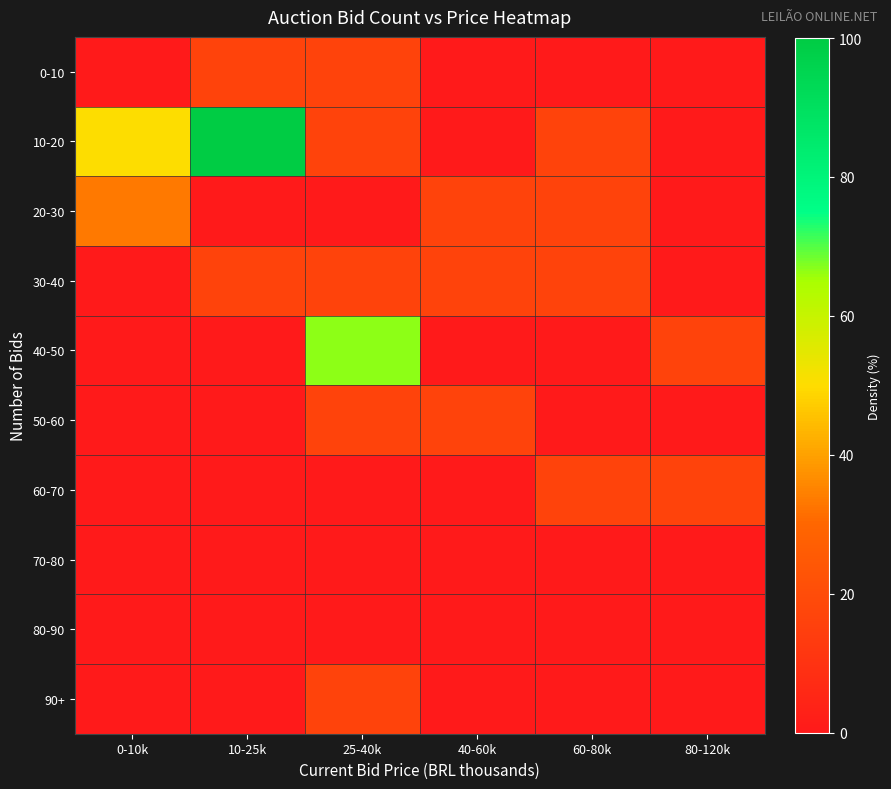

How many data points does each series have?

6